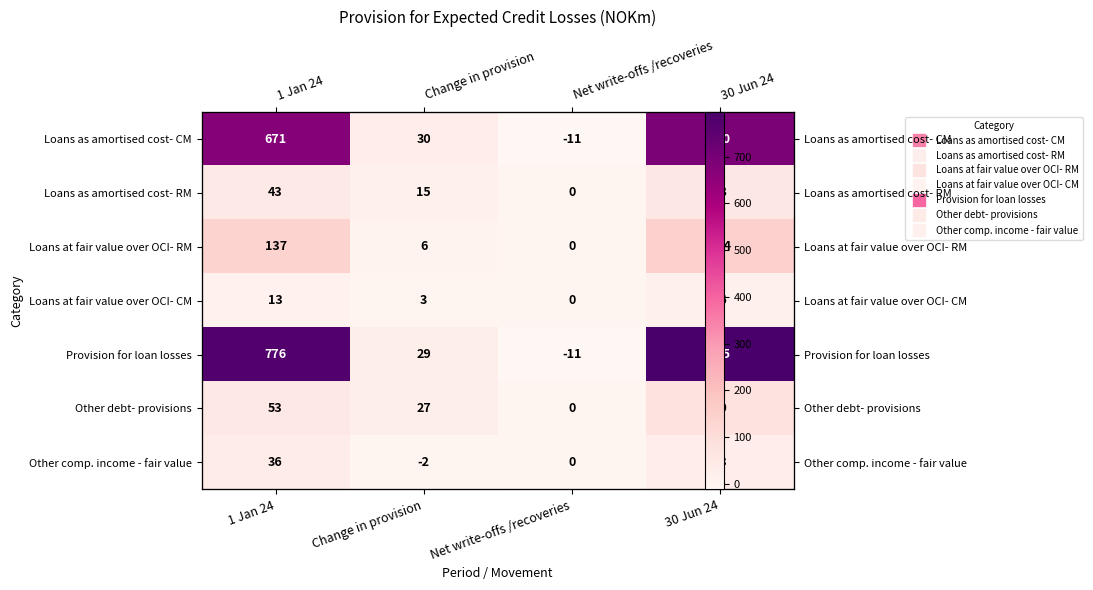

Which has a higher value, Change in provision or 1 Jan 24?

1 Jan 24